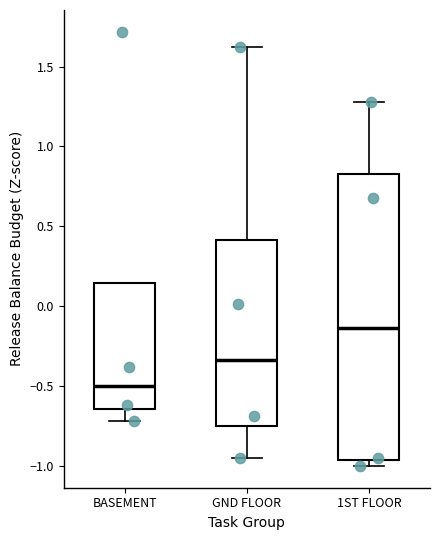

Reading left to right, read every box against the y-axis: the position of its median line, the range the box covers, and the ends of its whiskers. The values are not printed on the chart, so give them approximately, as read against the axis.

BASEMENT: median -0.50, box -0.65 to 0.15, whiskers -0.70 to 0.15
GND FLOOR: median -0.35, box -0.75 to 0.40, whiskers -0.95 to 1.60
1ST FLOOR: median -0.15, box -0.95 to 0.85, whiskers -1.00 to 1.30